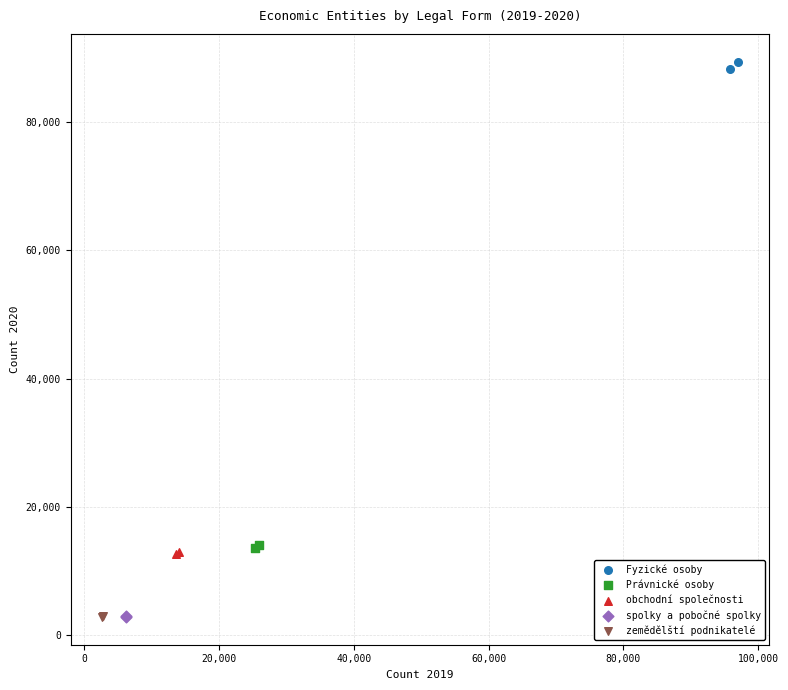

What are all the series names shown in the legend?

Fyzické osoby, Právnické osoby, obchodní společnosti, spolky a pobočné spolky, zemědělští podnikatelé